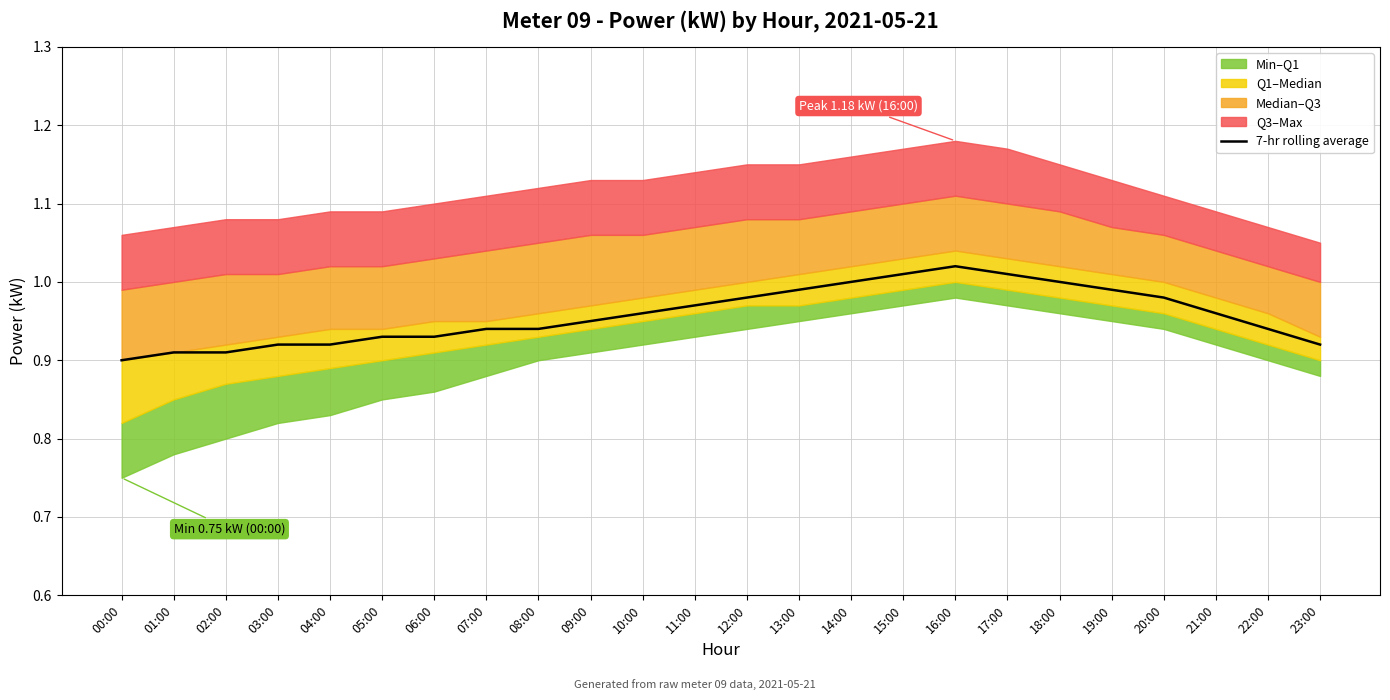

Reading left to right, extract all data points from this chart.

0.9	0.9	0.9	0.9	0.9	0.9	0.9	0.9	0.9	0.9	1.0	1.0	1.0	1.0	1.0	1.0	1.0	1.0	1.0	1.0	1.0	1.0	0.9	0.9